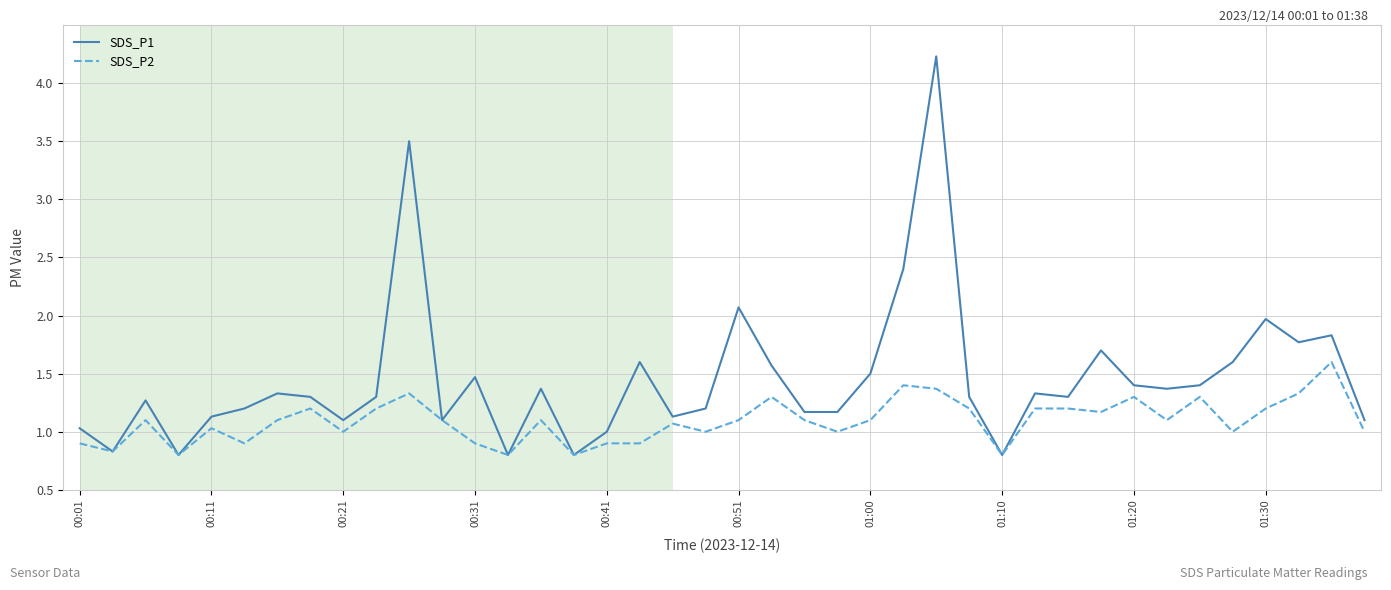

Which series has the largest range (max minus min)?

SDS_P1